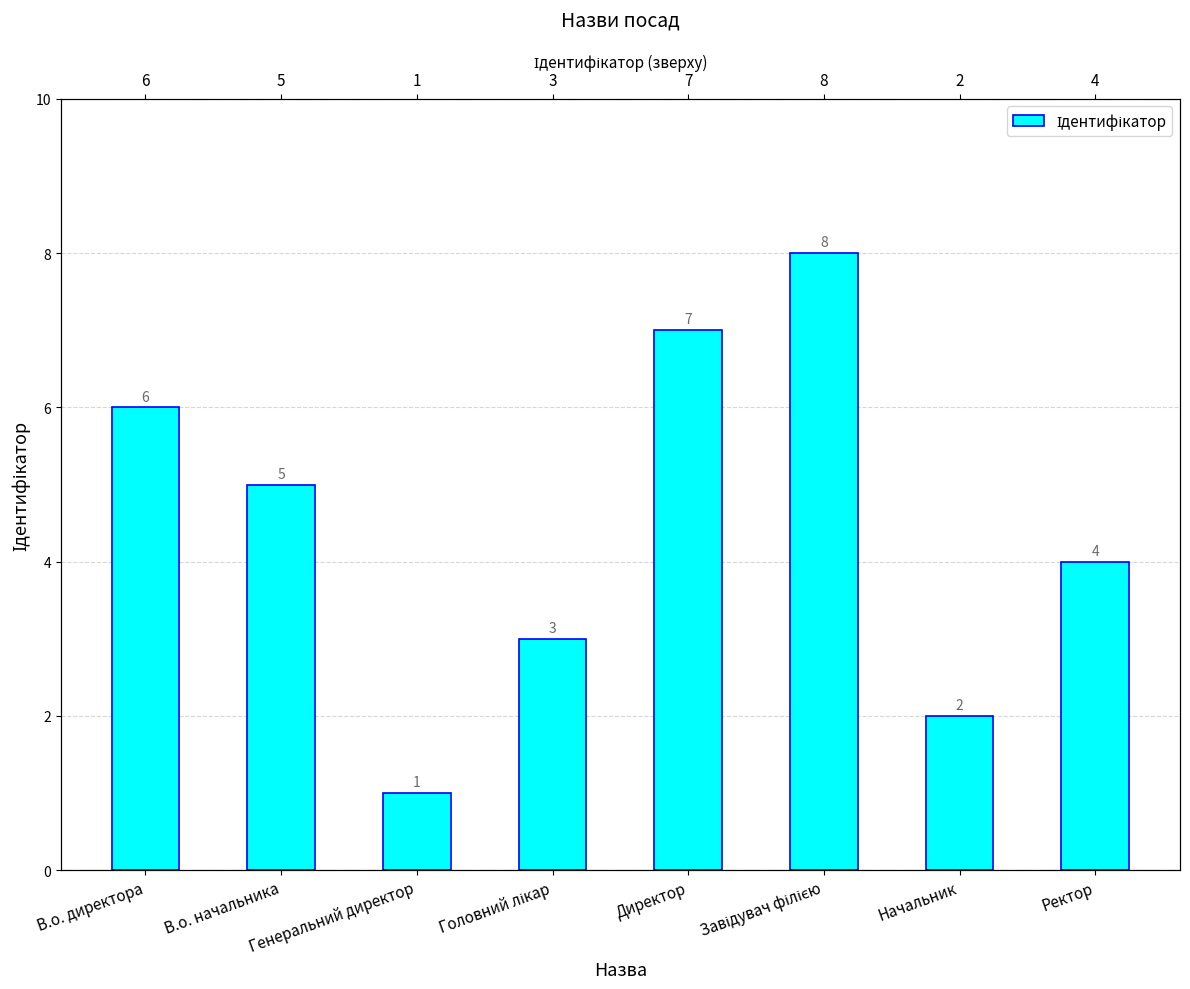

Rank the categories by value from lowest to highest.

Генеральний директор, Начальник, Головний лікар, Ректор, В.о. начальника, В.о. директора, Директор, Завідувач філією